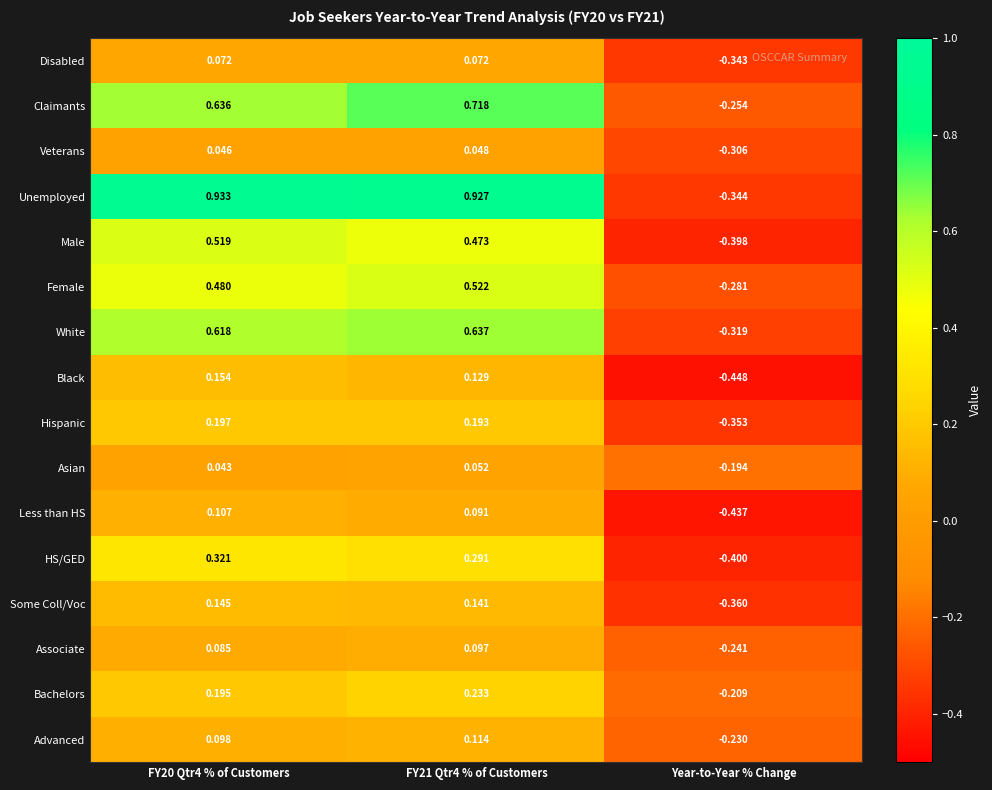

Which series has the largest total across all categories?

Unemployed